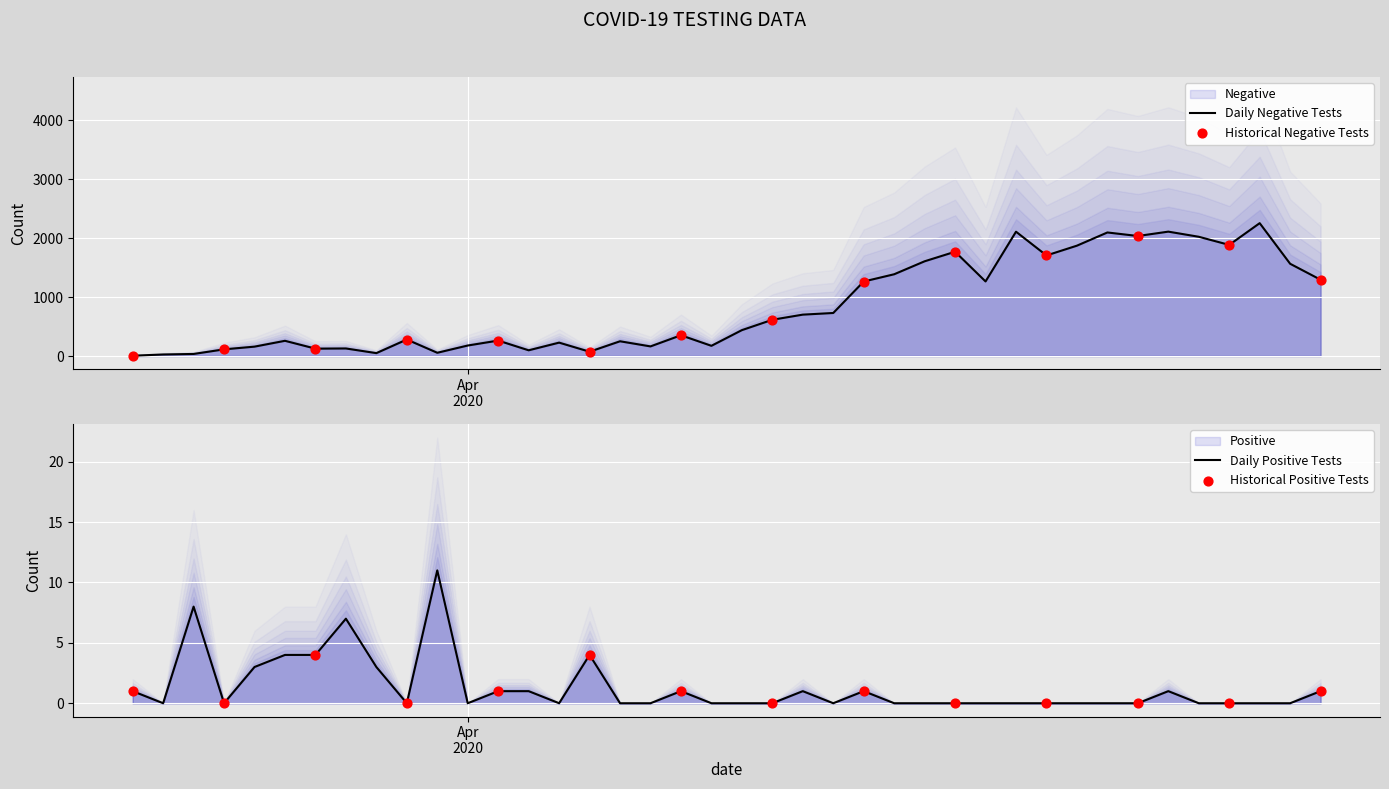

Which series contains the lowest Y value?

Positive